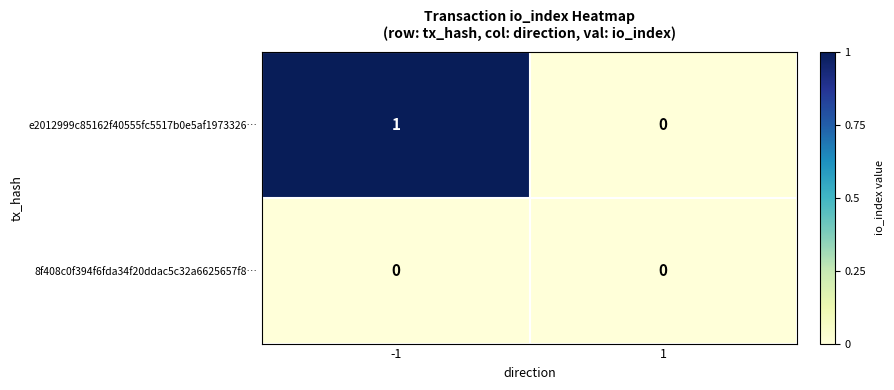

What is the total value across all series at -1?

1